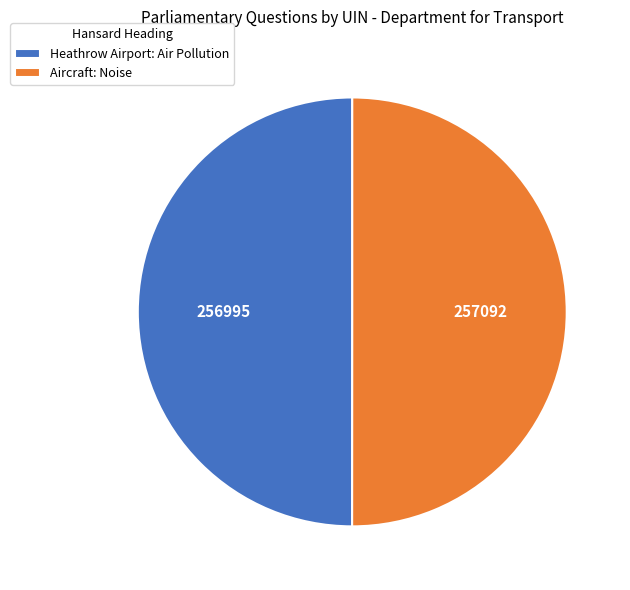

Approximately how many times larger is the value at Aircraft: Noise compared to Heathrow Airport: Air Pollution?

1.0